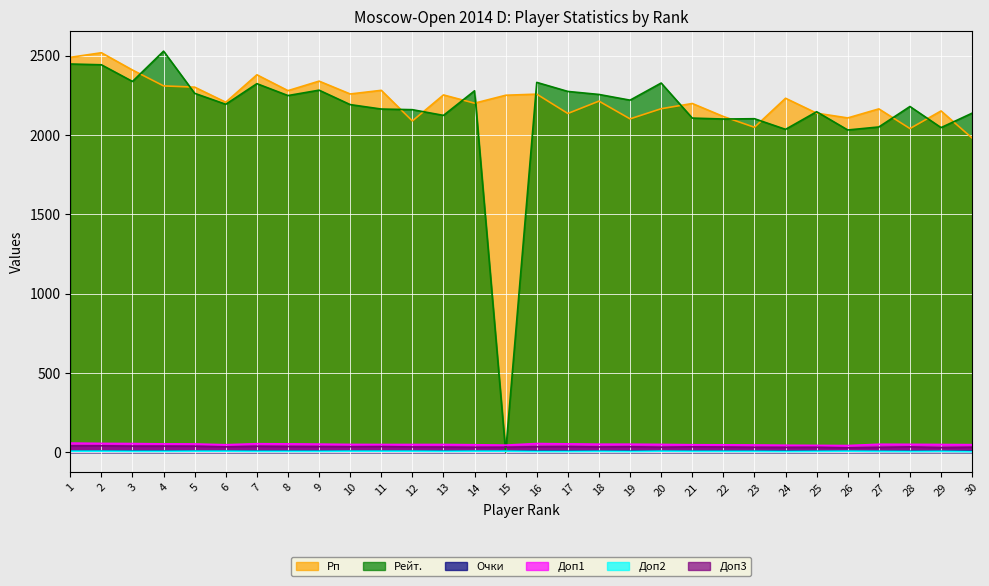

Where is the first local minimum for Доп2?

13